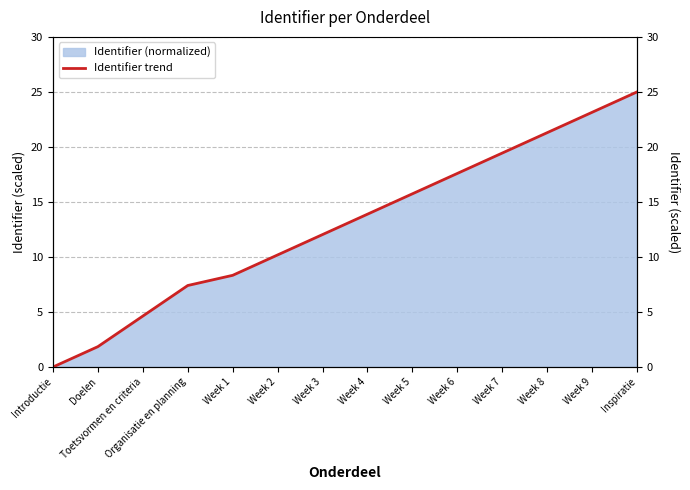

Rank the categories by value from highest to lowest.

Inspiratie, Week 9, Week 8, Week 7, Week 6, Week 5, Week 4, Week 3, Week 2, Week 1, Organisatie en planning, Toetsvormen en criteria, Doelen, Introductie